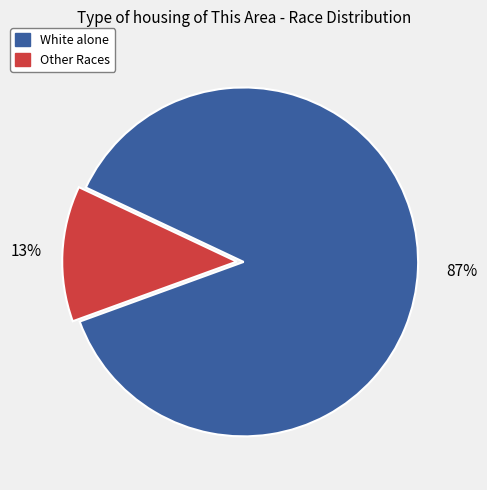

Which category accounts for the majority?

White alone